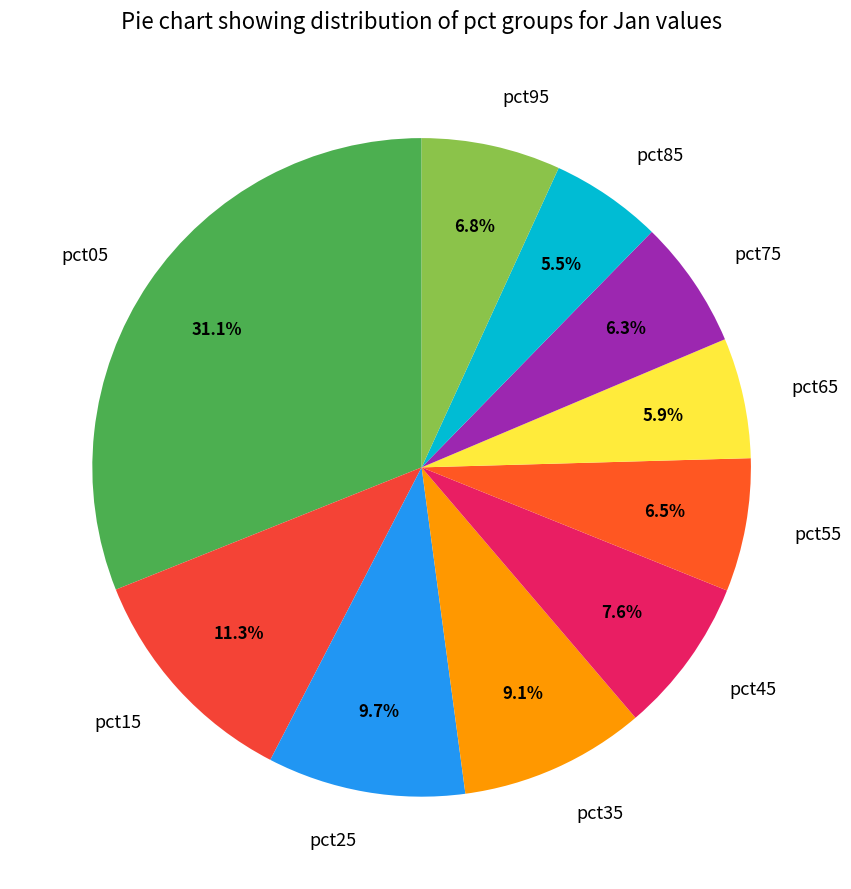

Is it true that pct85 is 15% of the pie?

False